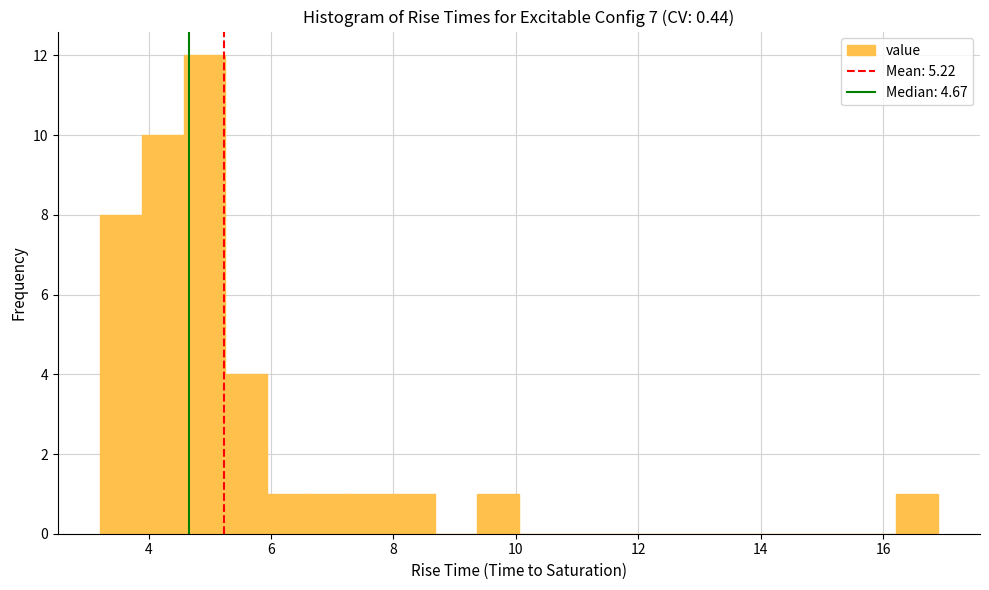

Read against the x-axis, roughly where is the centre of the tallest bar?

5.0